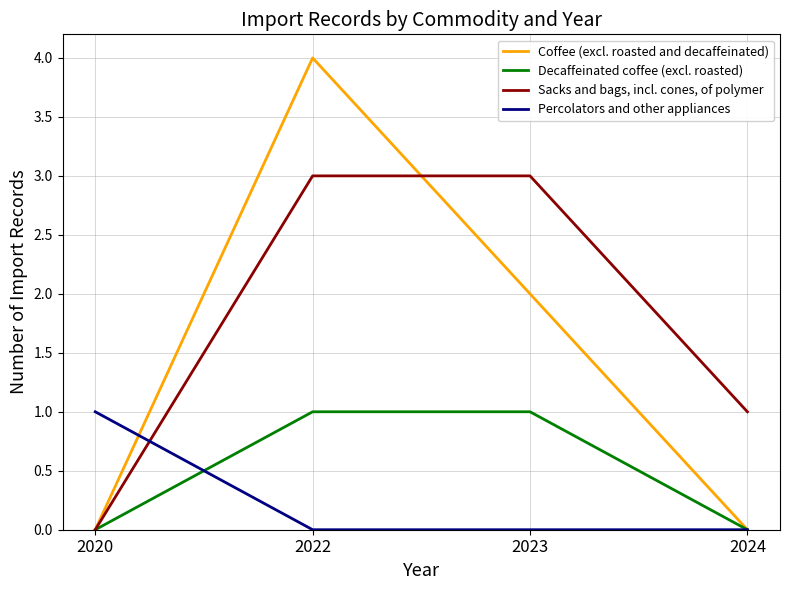

Reading left to right, transcribe all the data shown in this chart.

Coffee (excl. roasted and decaffeinated): 0	4	2	0
Decaffeinated coffee (excl. roasted): 0	1	1	0
Sacks and bags, incl. cones, of polymer: 0	3	3	1
Percolators and other appliances: 1	0	0	0